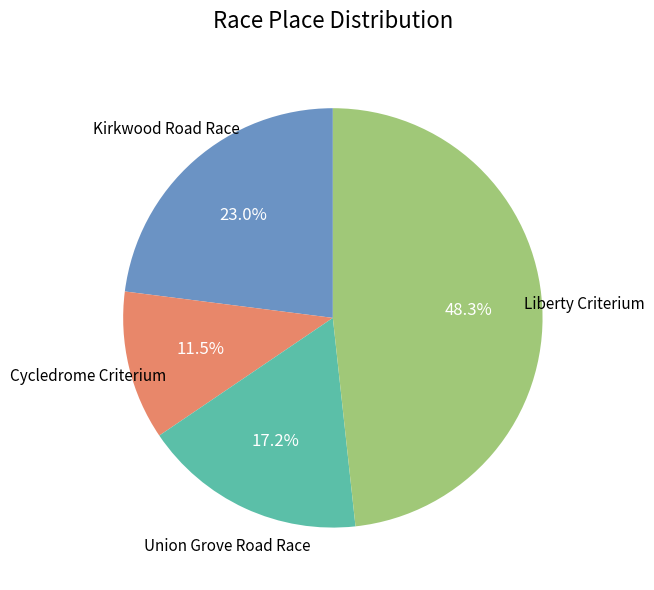

Approximately how many times larger is the value at Union Grove Road Race compared to Cycledrome Criterium?

1.5